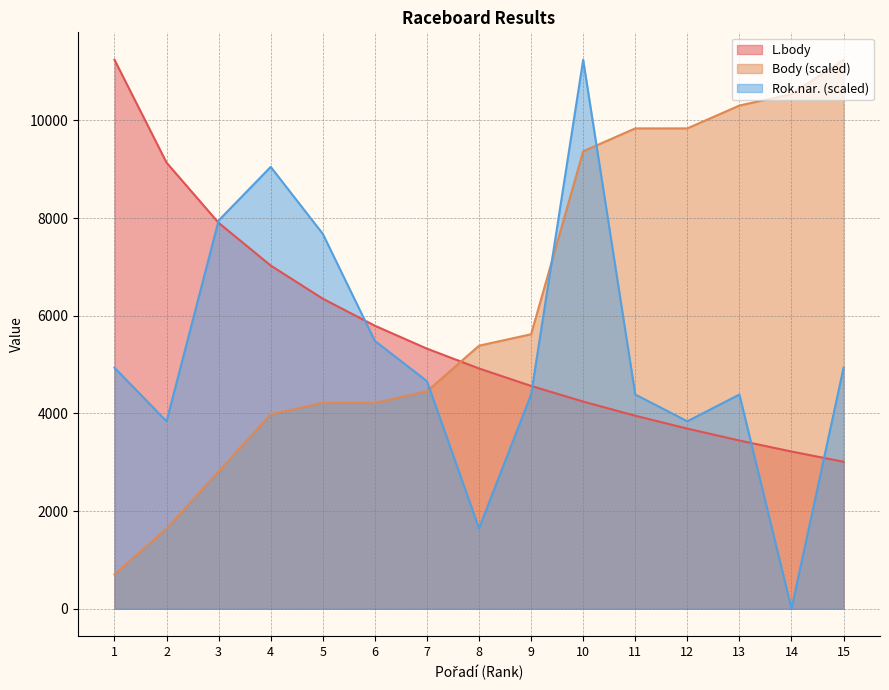

Read the Body value at 2.

1639.6